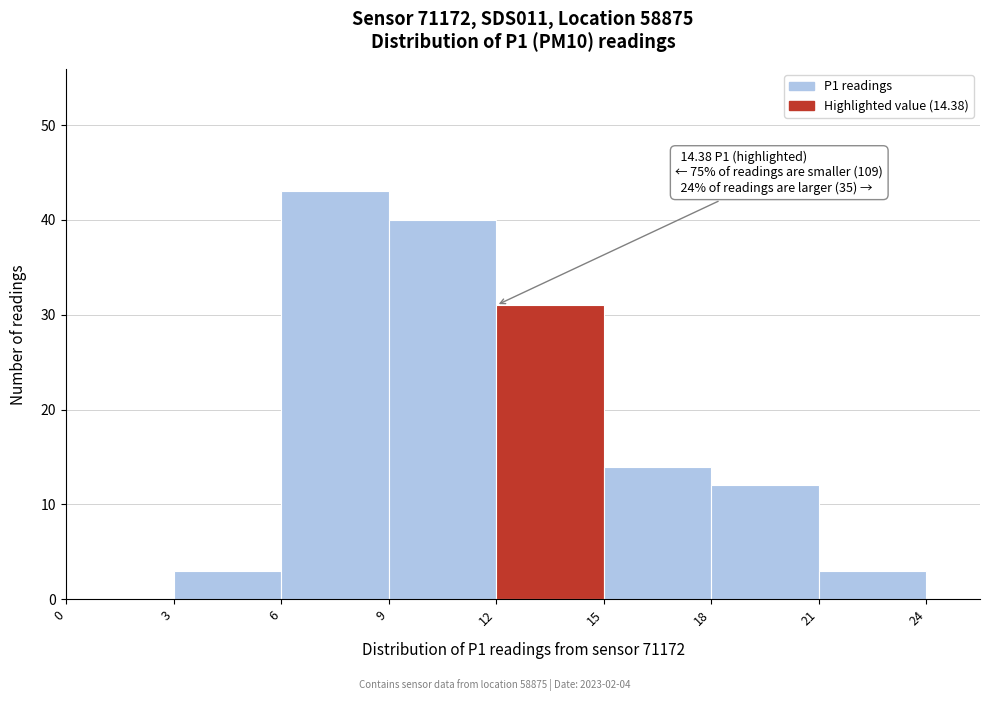

Over which range of the x-axis is the bar tallest?

6 to 9